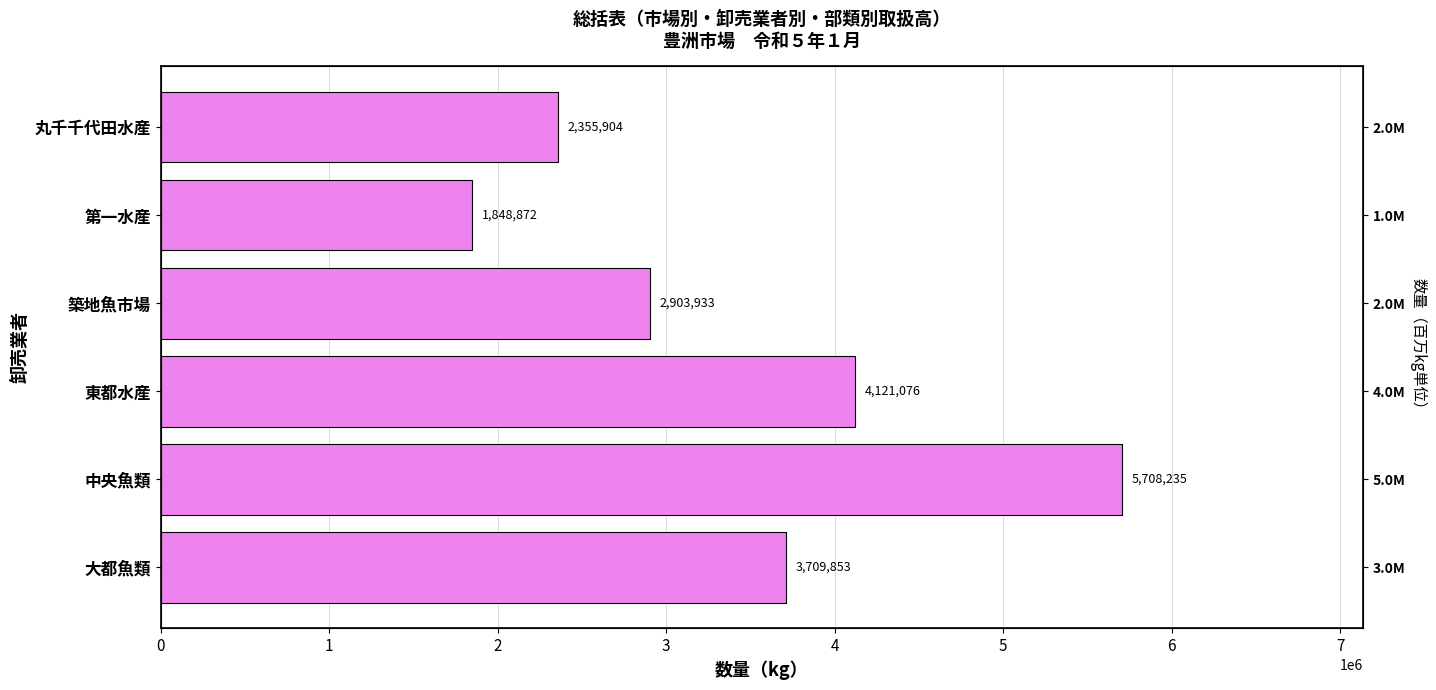

Count the number of data series in this chart.

1